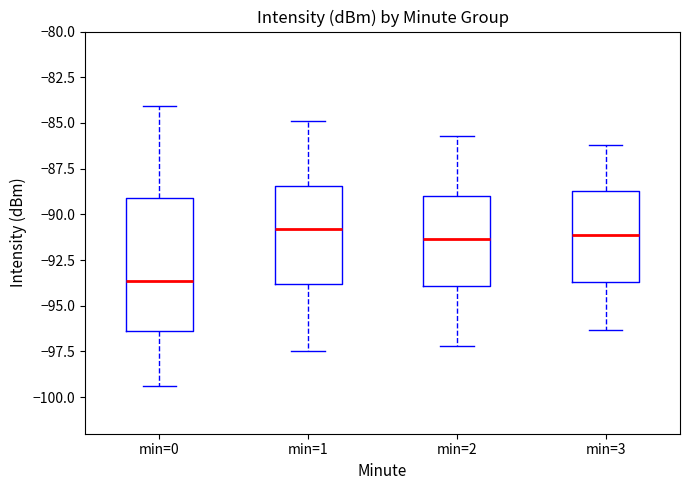

Reading left to right, transcribe this box plot: for each box, give where its median line is, the range the box spans, and where its two whiskers end, as read against the y-axis. The values are not printed on the chart, so give them approximately, as read against the axis.

min=0: median -93.5, box -96.5 to -89.0, whiskers -99.5 to -84.0
min=1: median -91.0, box -94.0 to -88.5, whiskers -97.5 to -85.0
min=2: median -91.5, box -94.0 to -89.0, whiskers -97.0 to -85.5
min=3: median -91.0, box -93.5 to -88.5, whiskers -96.5 to -86.0